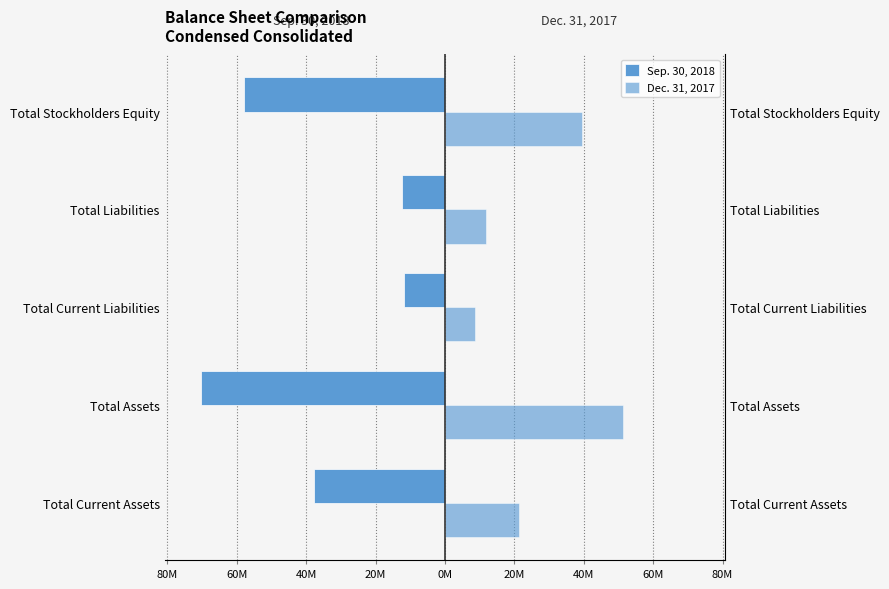

What is the difference between the maximum and minimum values in the Sep. 30, 2018 series?

58.3